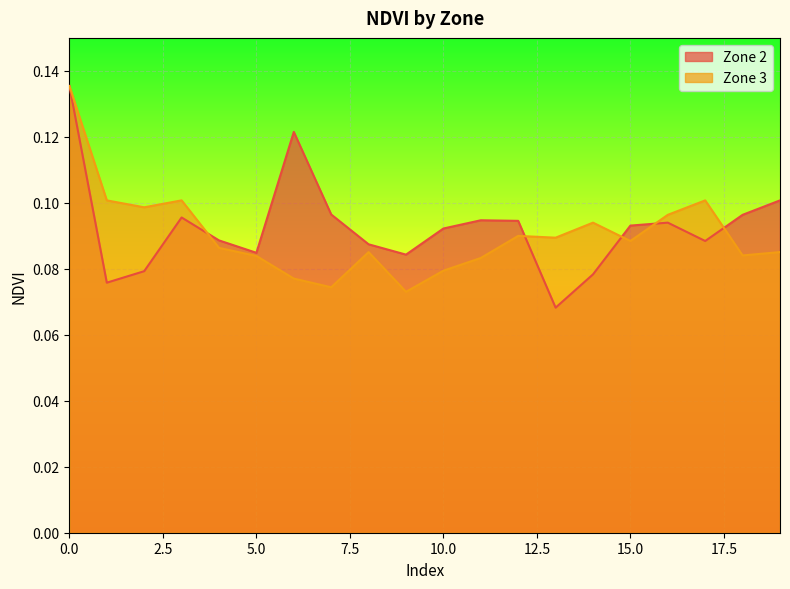

What are all the series names shown in the legend?

Zone 2, Zone 3